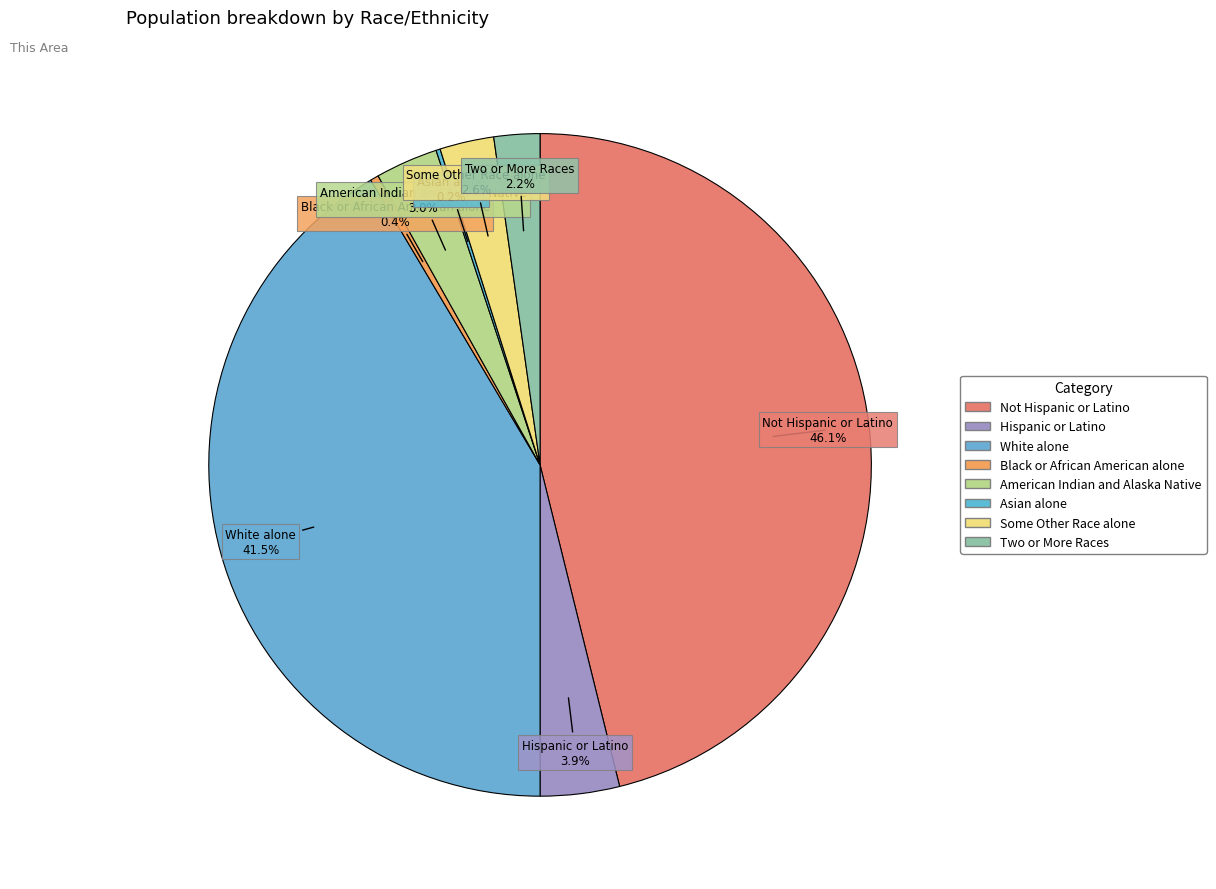

Which category has the biggest portion of the pie?

Not Hispanic or Latino